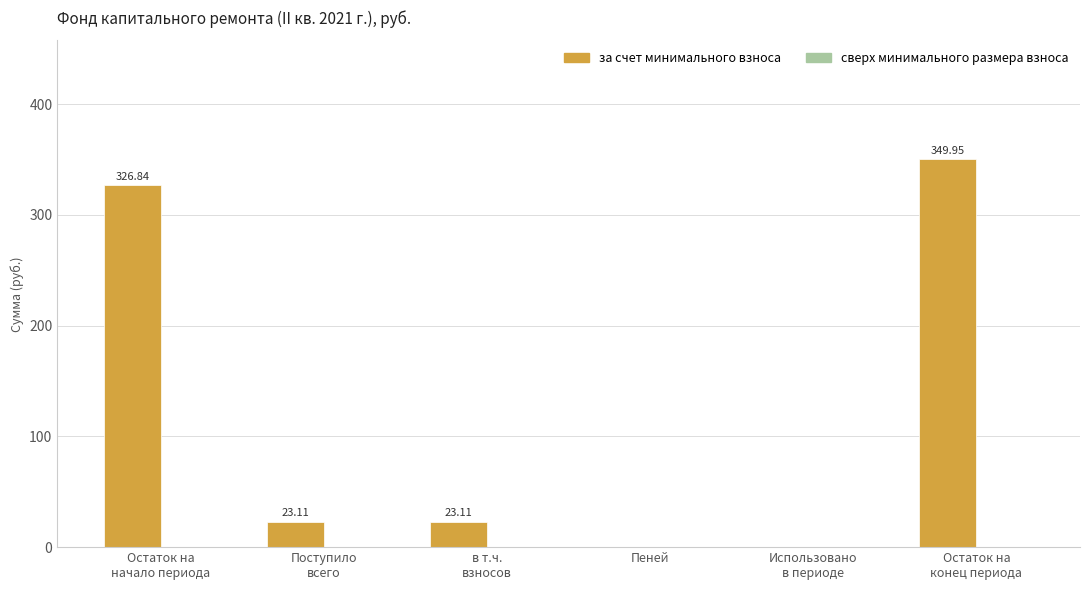

What is the sum of all values?

723.0